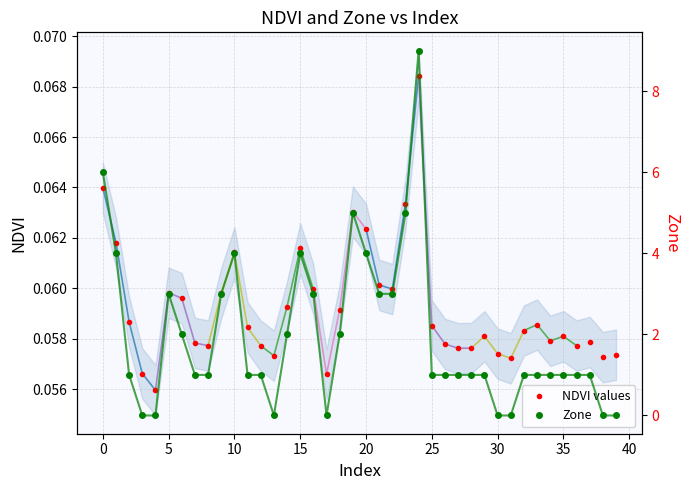

True or false: NDVI values and Zone cross at least once.

True